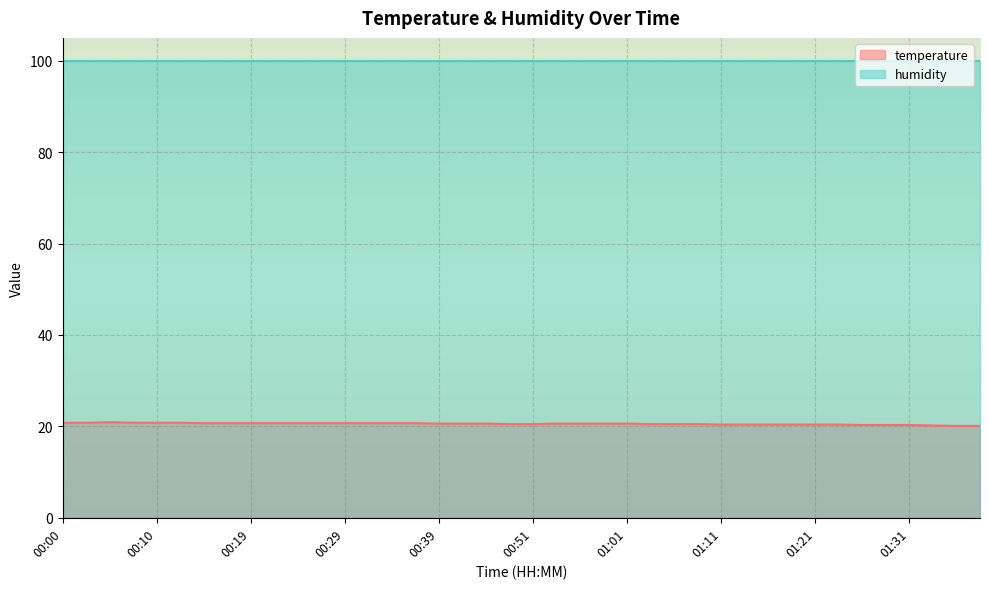

What value does the data have at 01:36?

20.1